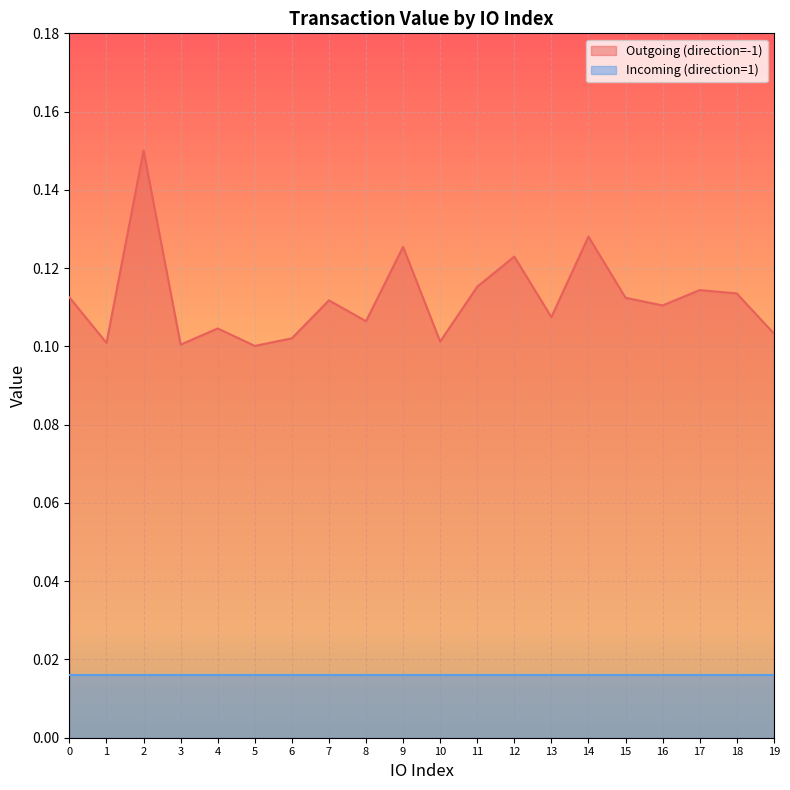

How many values are between 0 and 1?

20